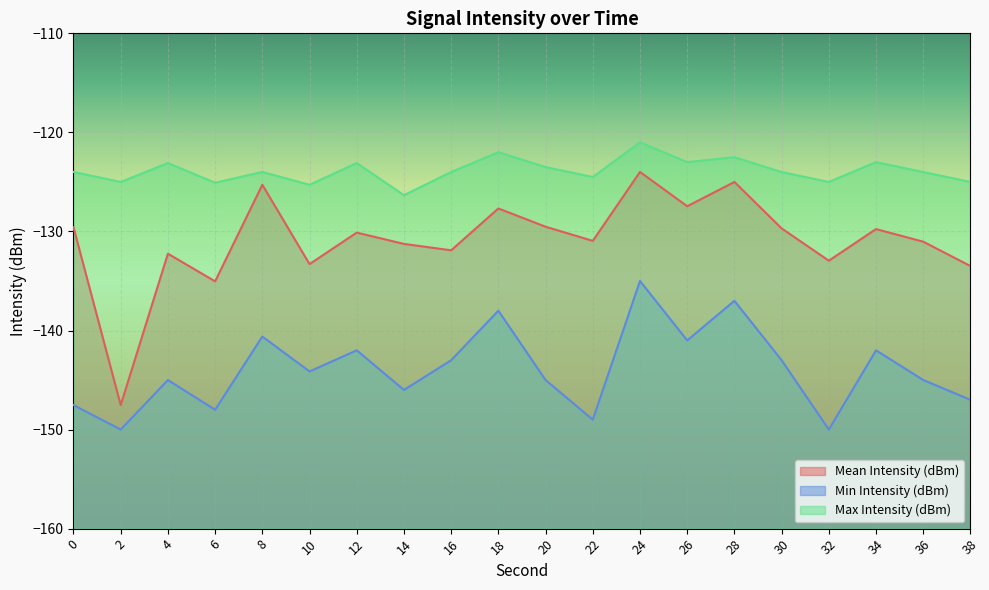

Which series has the largest range (max minus min)?

Mean Intensity (dBm)